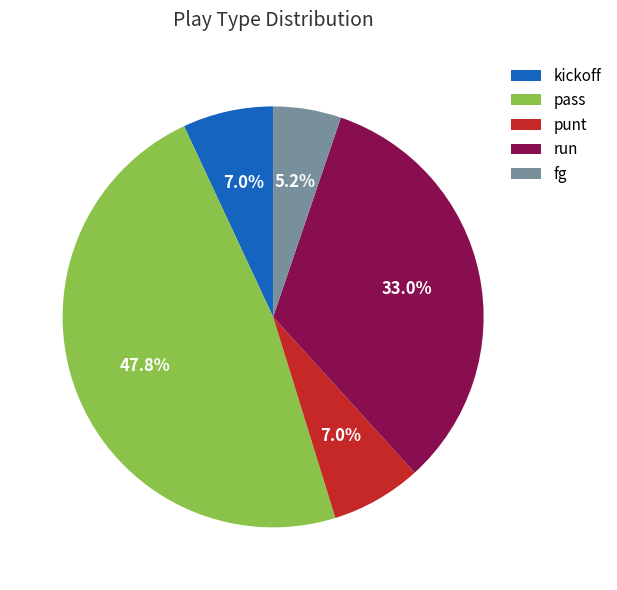

The kickoff slice represents 1% of the pie. True or false?

False